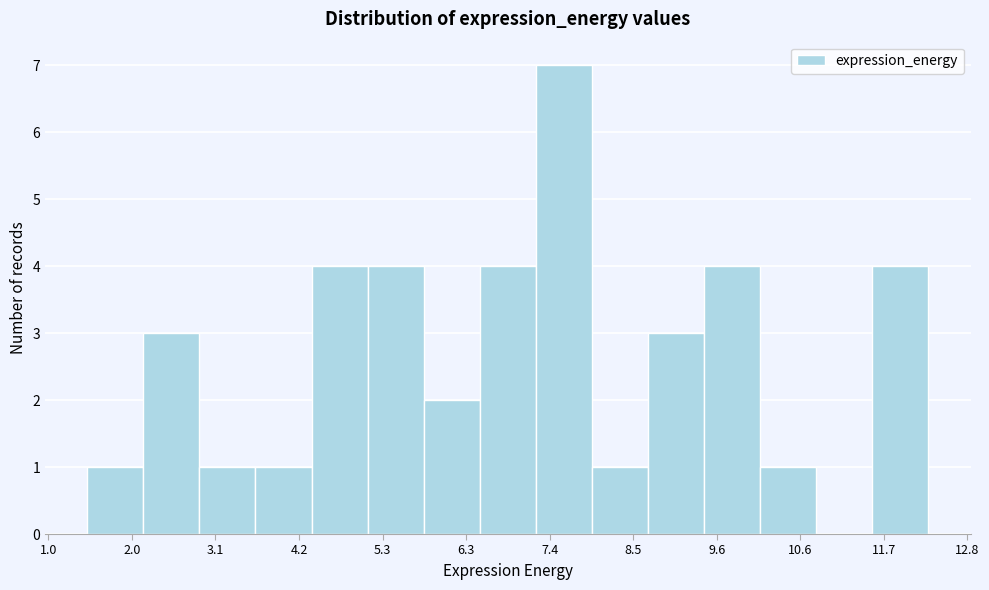

Read against the x-axis, roughly where is the centre of the tallest bar?

7.6